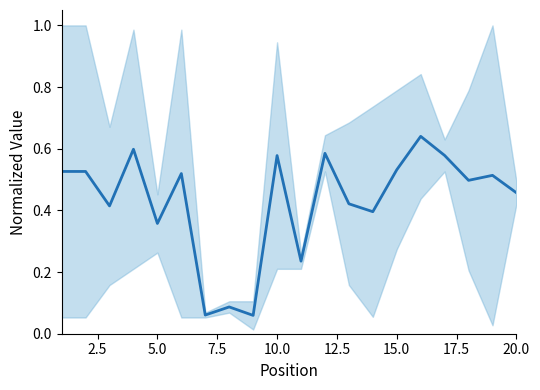

Read the value at 12.5.

0.5